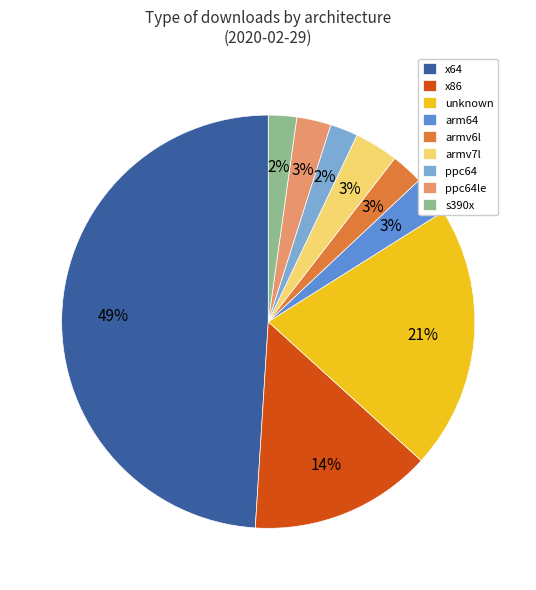

To the nearest percent, what is the average slice percentage?

11%